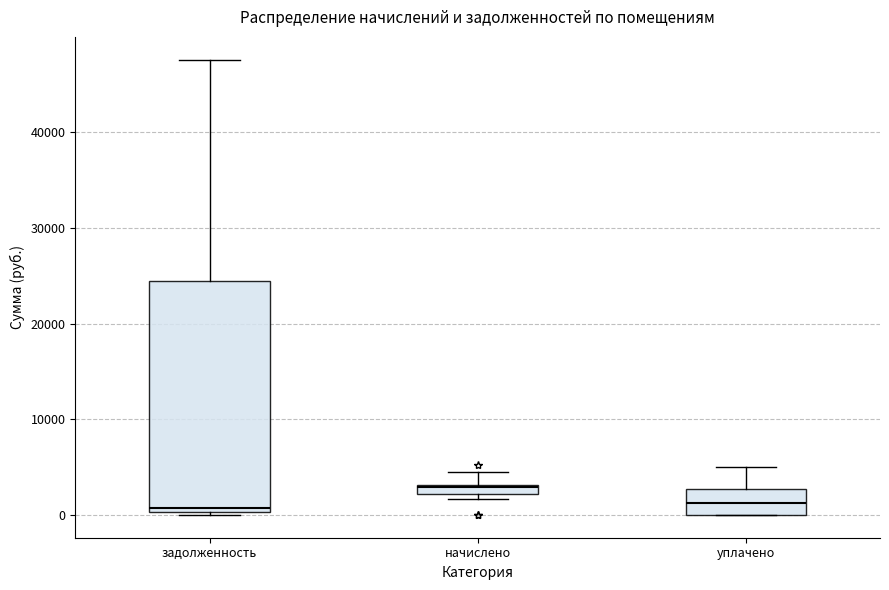

Where does the median line of the box for уплачено sit on the y-axis? The values are not printed on the chart, so give them approximately, as read against the axis.

1000